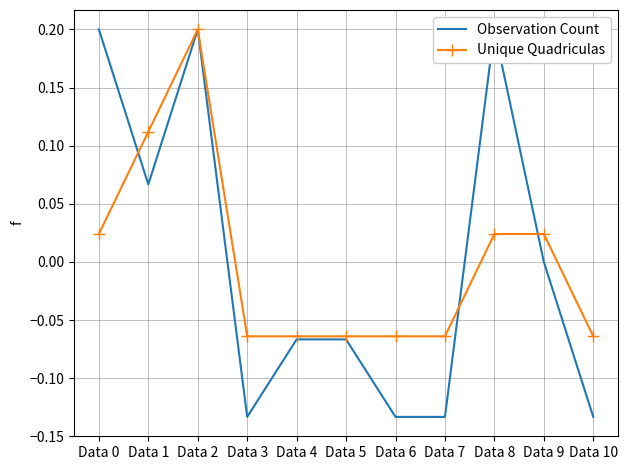

At which category does the chart reach its minimum across all series?

Data 3